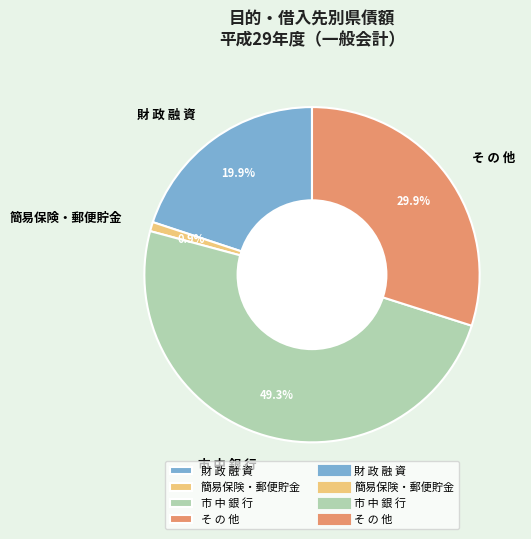

How many slices are in this pie chart?

4